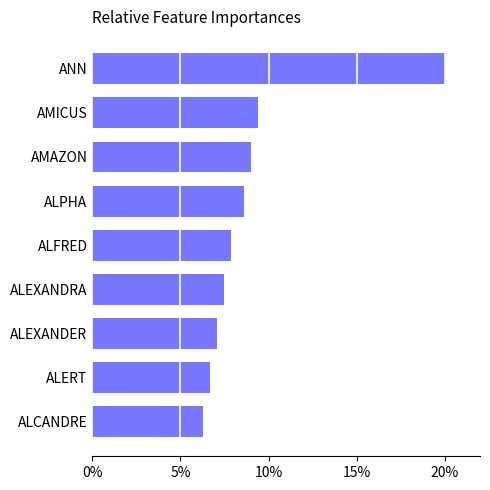

What is the label of the 7th bar from the top?

ALEXANDER